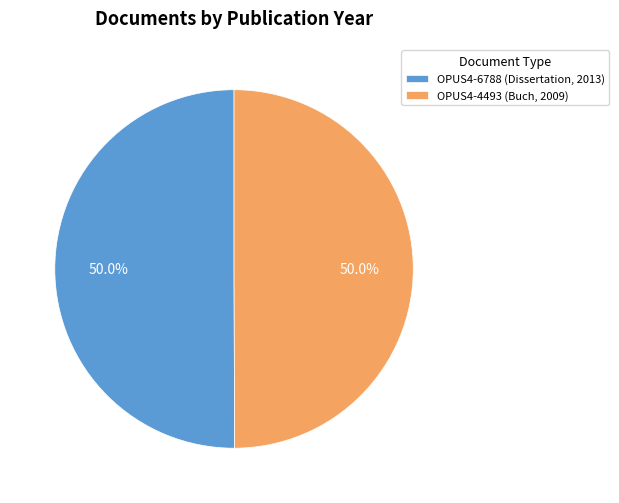

Approximately how many times larger is the value at OPUS4-4493 (Buch, 2009) compared to OPUS4-6788 (Dissertation, 2013)?

1.0